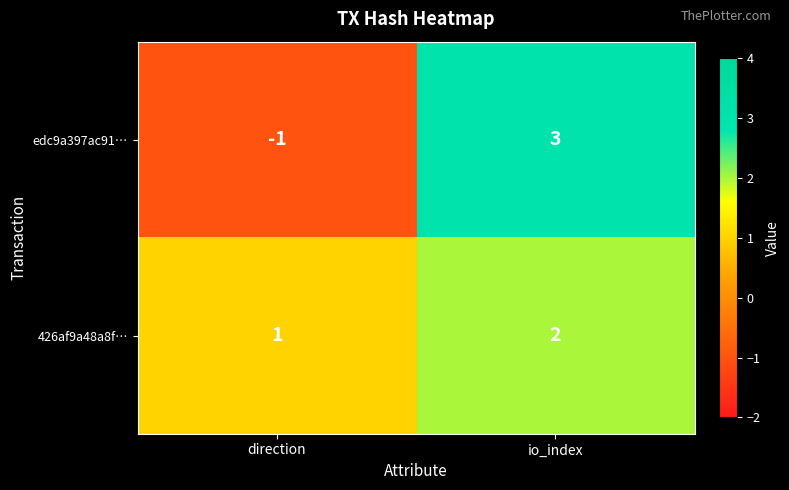

Is it true that edc9a397ac91… equals 3 at io_index?

True